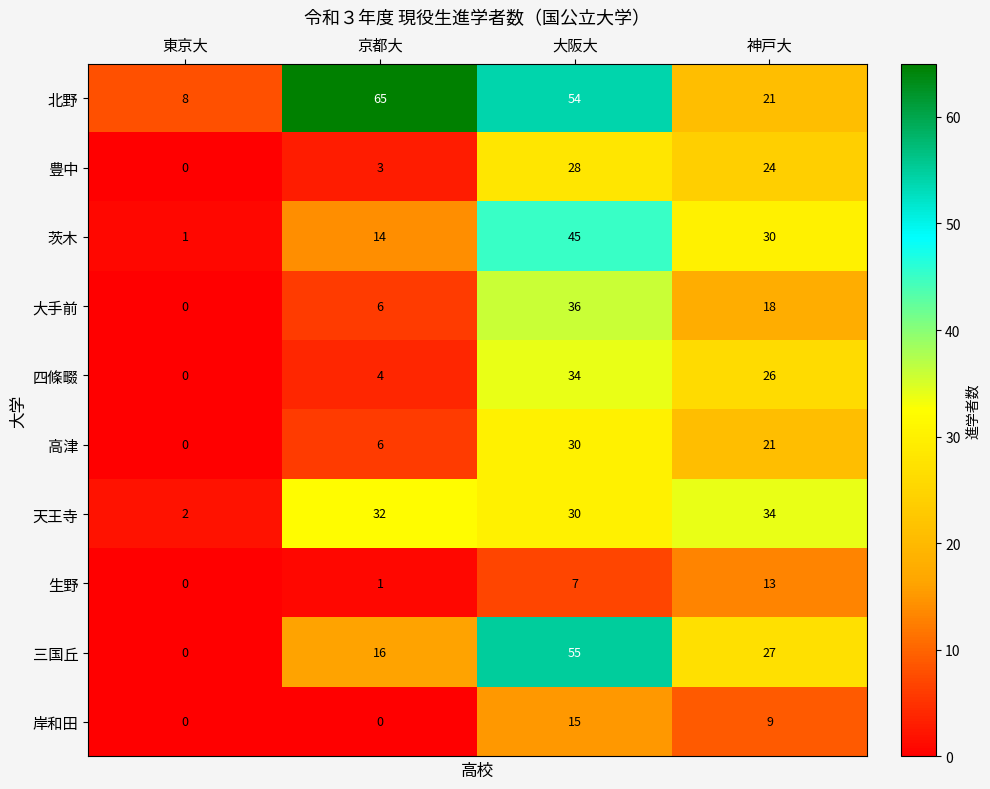

What is the sum of the 大手前 values at 神戸大 and 京都大?

24